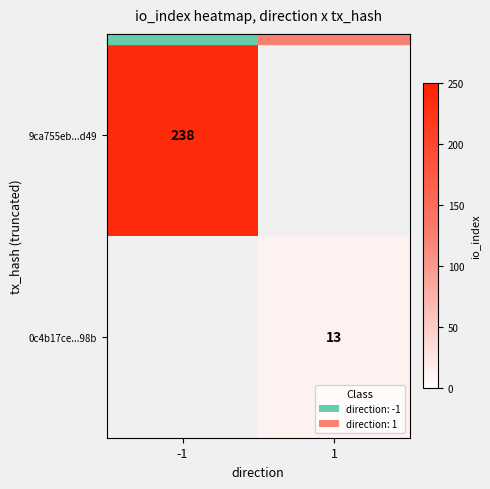

What is the smallest value displayed?

13.0